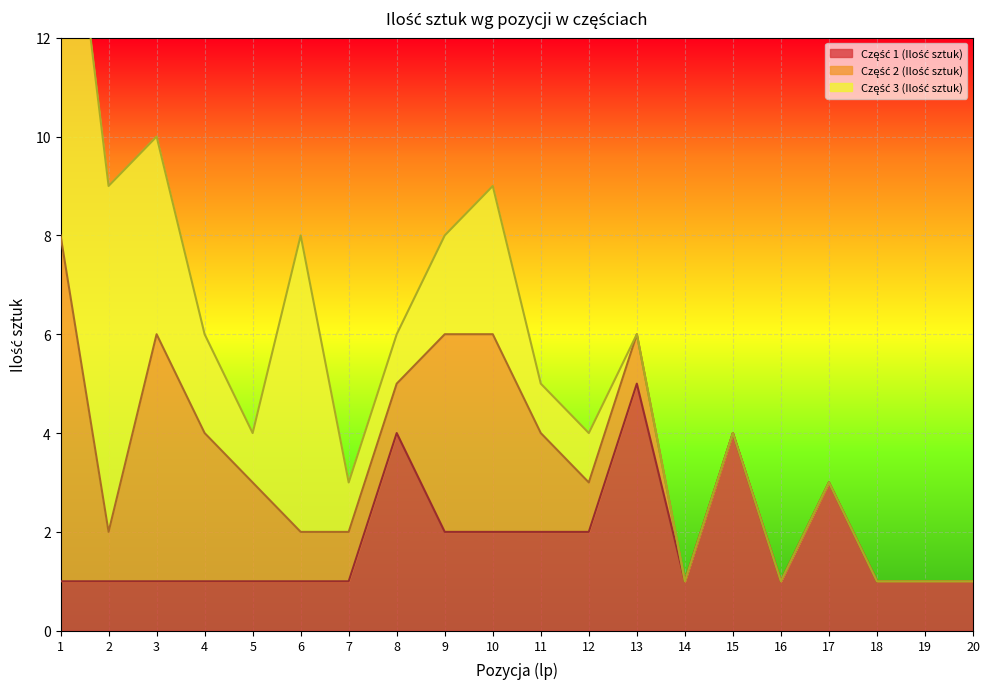

Reading left to right, extract all data points from this chart.

Część 1 (Ilość sztuk): 1=1	2=1	3=1	4=1	5=1	6=1	7=1	8=4	9=2	10=2	11=2	12=2	13=5	14=1	15=4	16=1	17=3	18=1	19=1	20=1
Część 2 (Ilość sztuk): 1=7	2=1	3=5	4=3	5=2	6=1	7=1	8=1	9=4	10=4	11=2	12=1	13=1	14=0	15=0	16=0	17=0	18=0	19=0	20=0
Część 3 (Ilość sztuk): 1=9	2=7	3=4	4=2	5=1	6=6	7=1	8=1	9=2	10=3	11=1	12=1	13=0	14=0	15=0	16=0	17=0	18=0	19=0	20=0